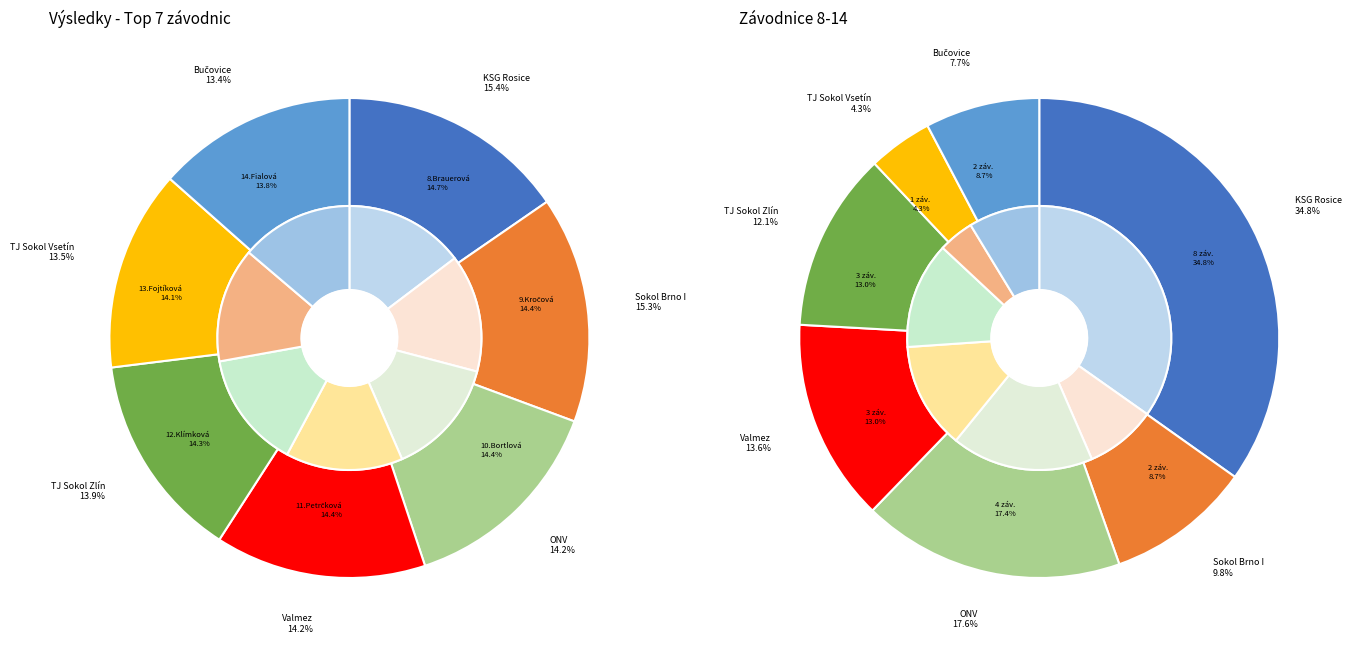

To the nearest percent, what is the difference between the KSG Rosice and TJ Sokol Zlín slice percentages?

1%